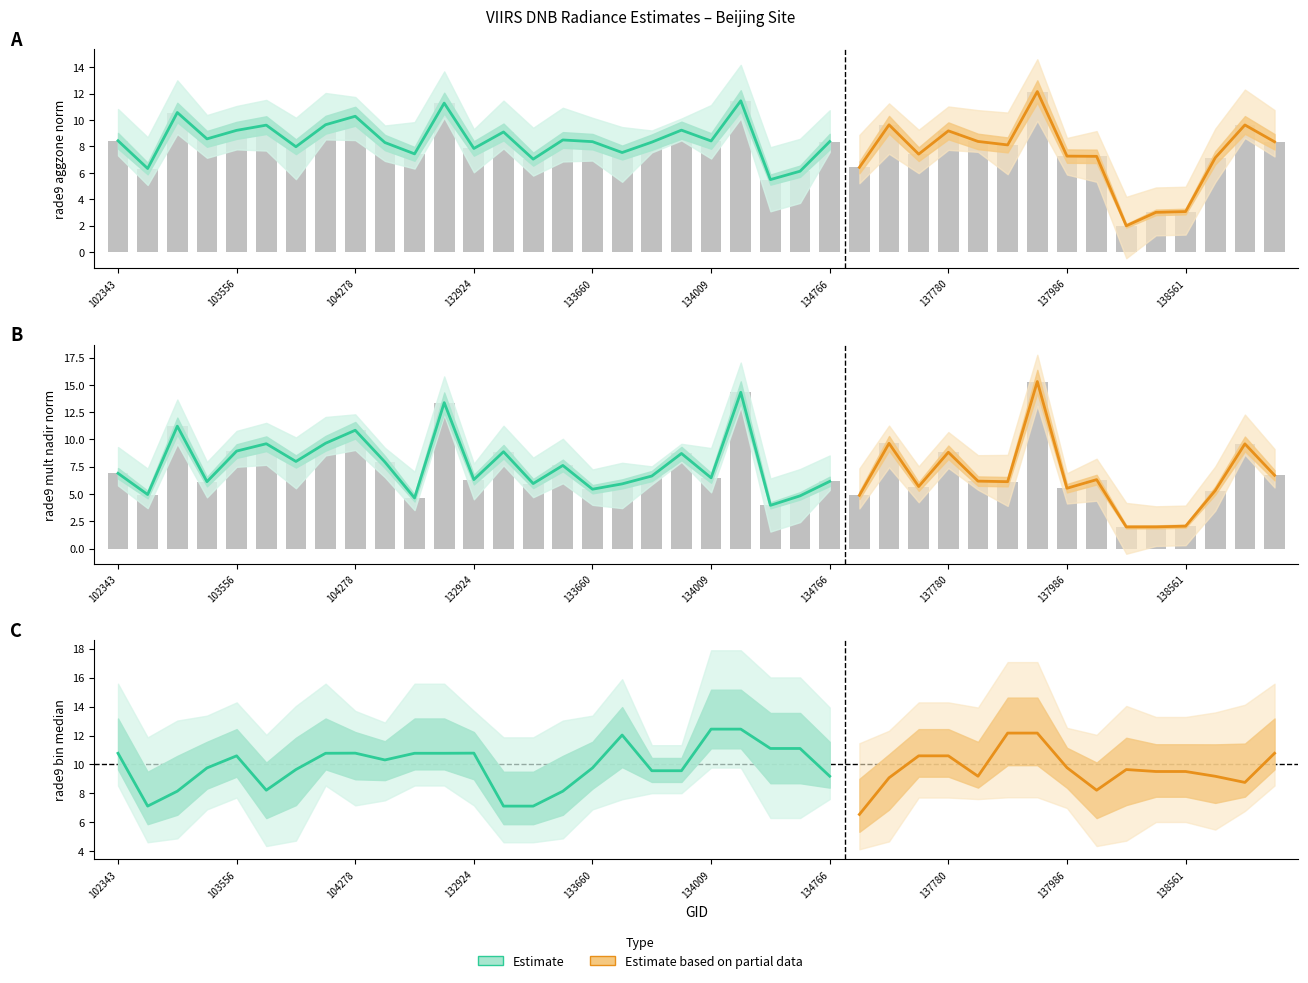

What is the greatest value displayed?

15.3